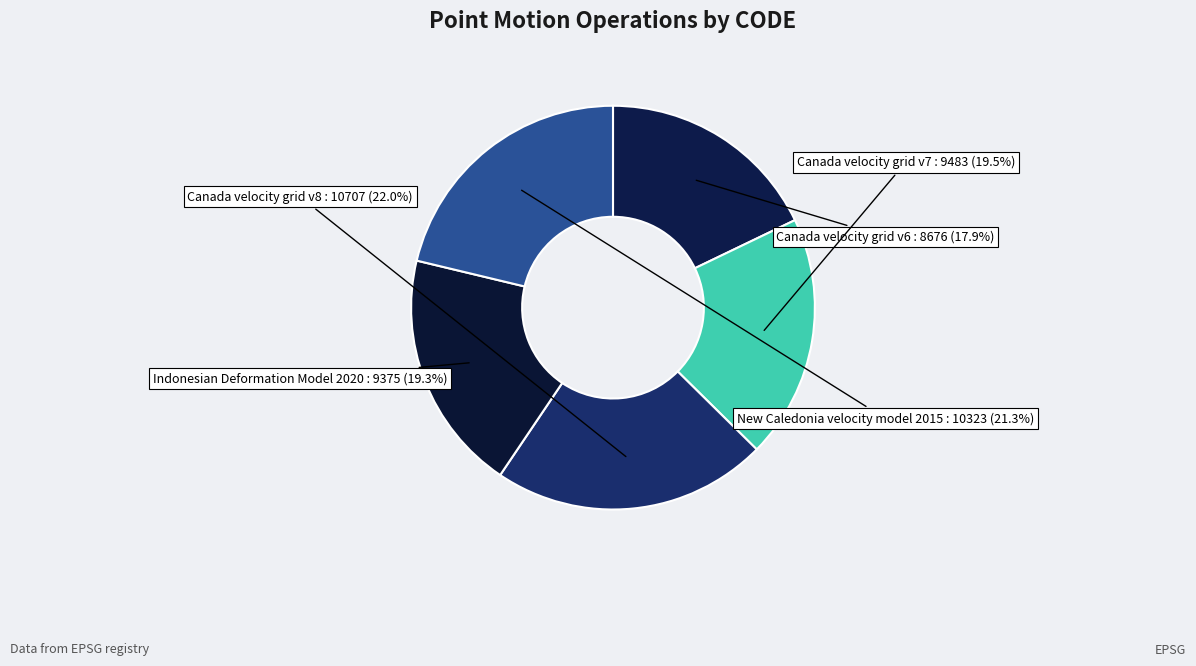

What percentage is the Indonesian Deformation Model 2020 slice, to the nearest percent?

19%